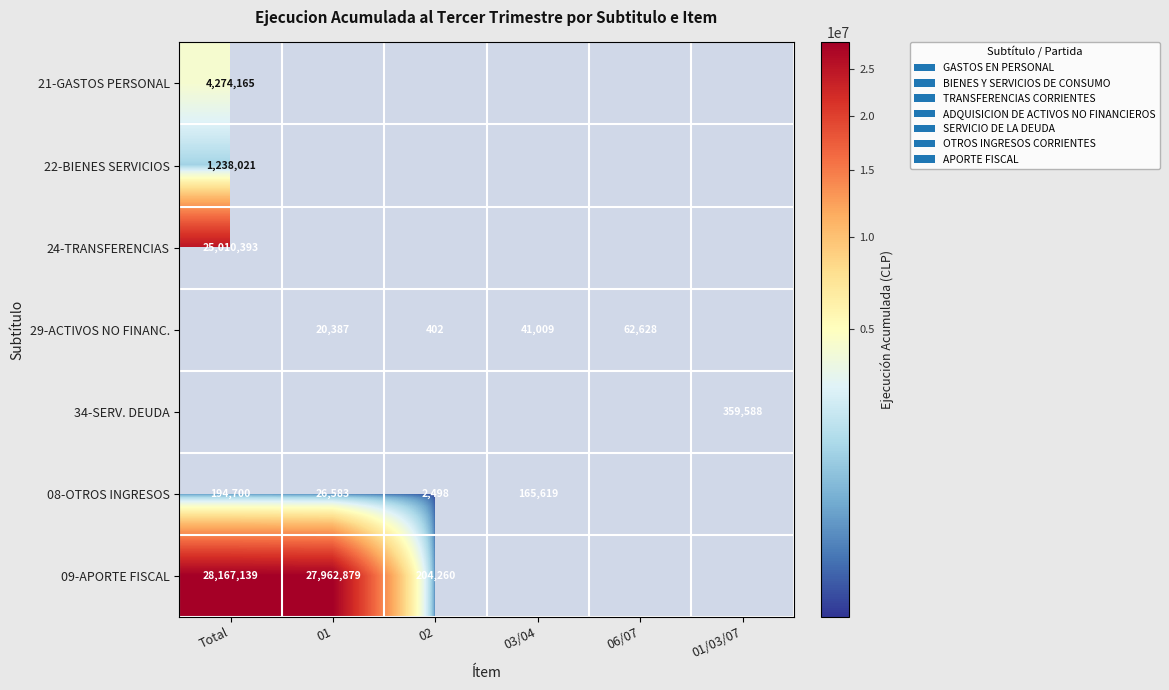

Is the value of SERVICIO DE LA DEUDA at 2 greater than the value of GASTOS EN PERSONAL at 5?

No